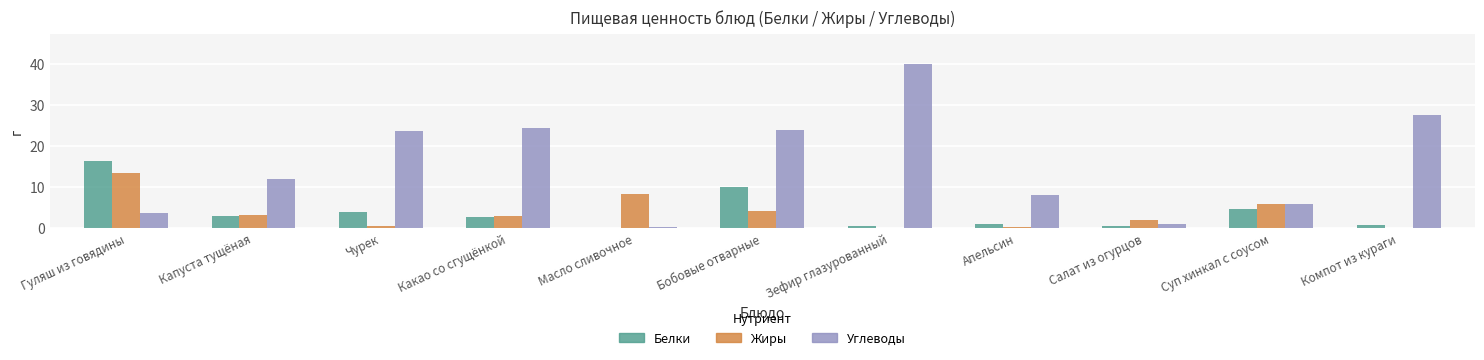

Which series has the largest total across all categories?

Углеводы